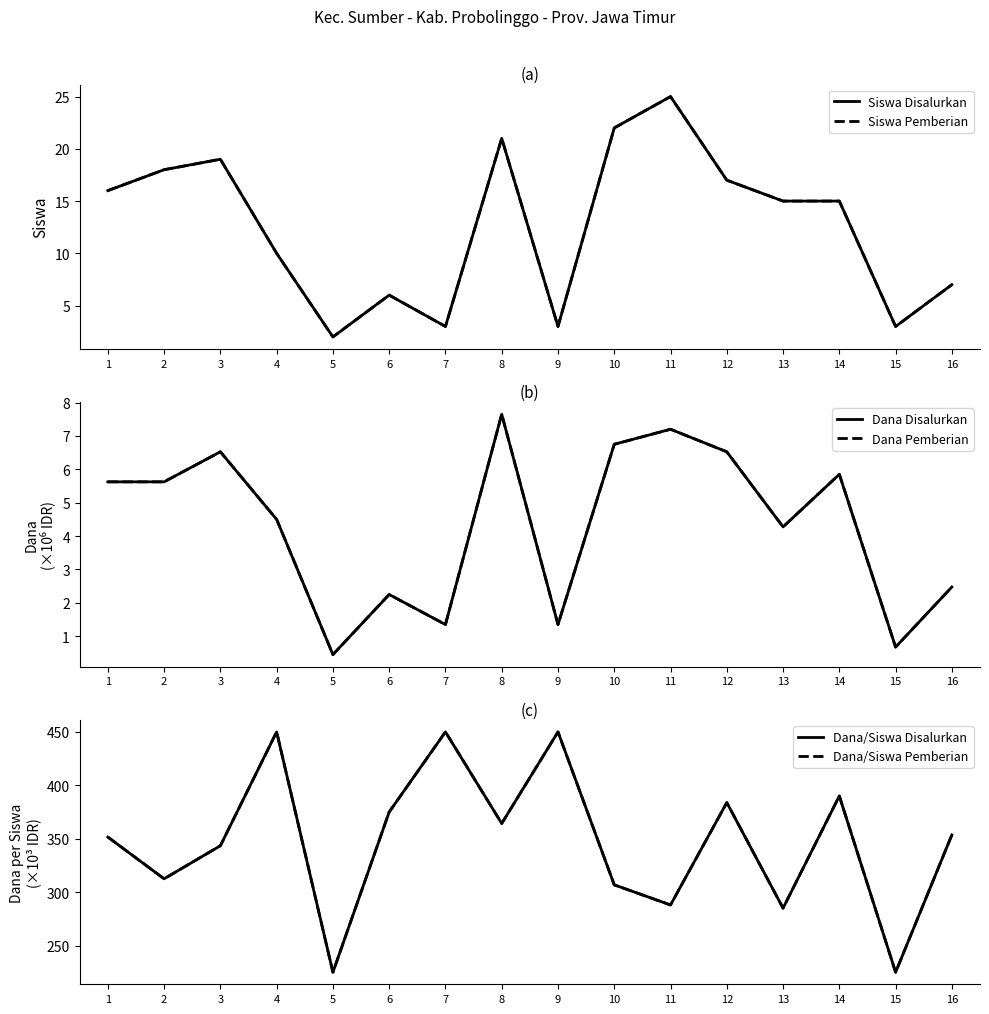

Does the chart display data point markers on the line(s)?

No